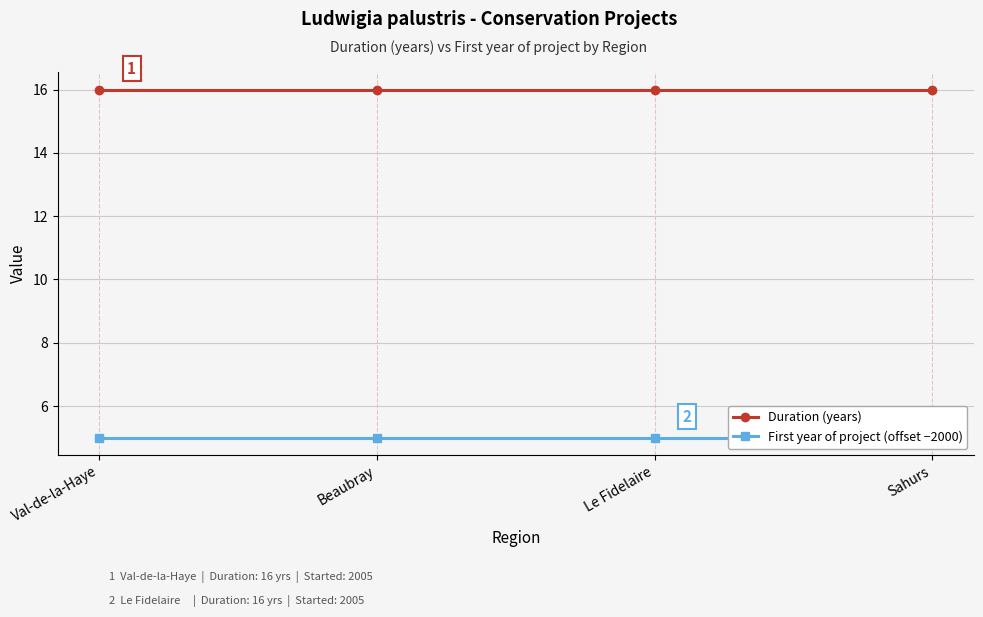

Is it true that First year of project (offset −2000) equals 5 at Val-de-la-Haye?

True